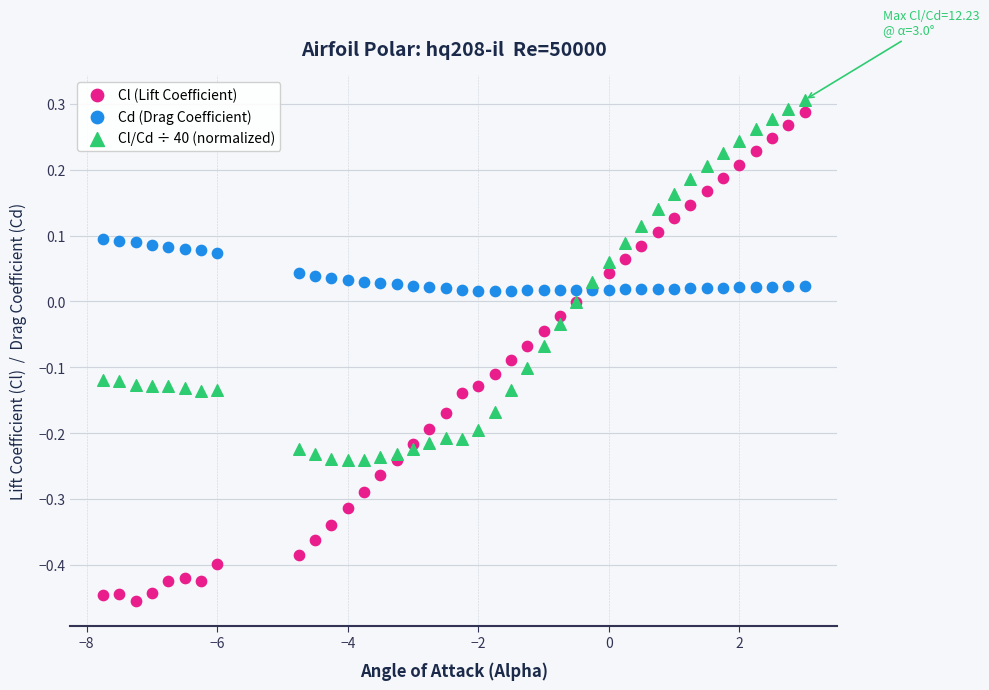

Which series has the widest spread of Y values?

Cl (Lift Coefficient)